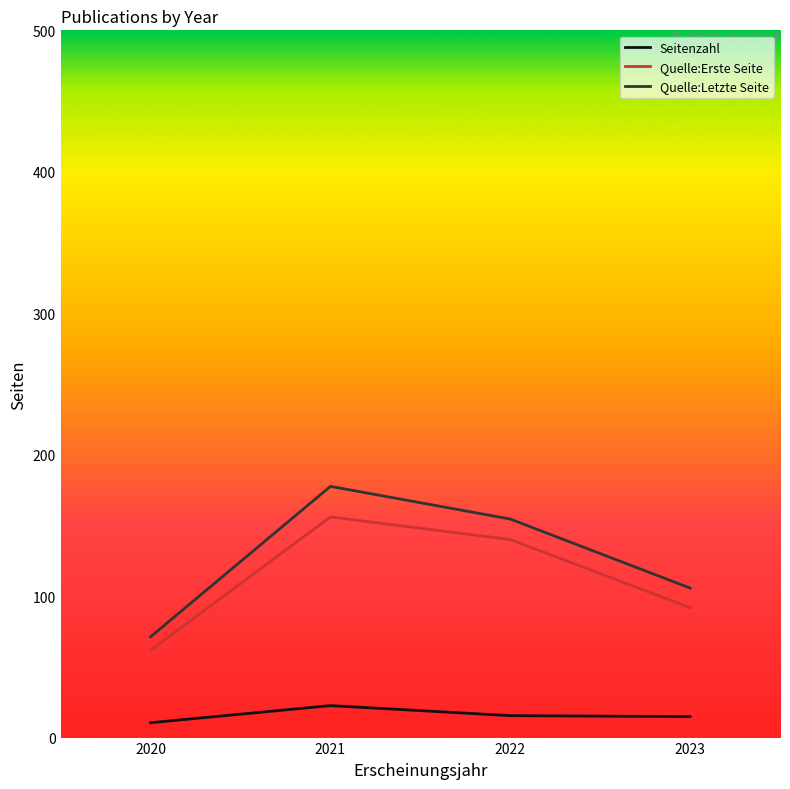

How many values in the Quelle:Letzte Seite series are below 154?

2